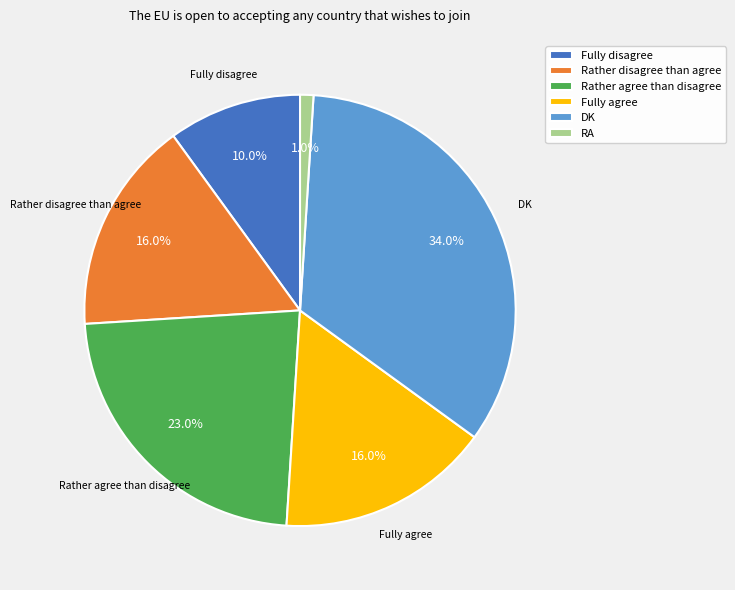

Is there any slice that represents more than half of the pie?

No